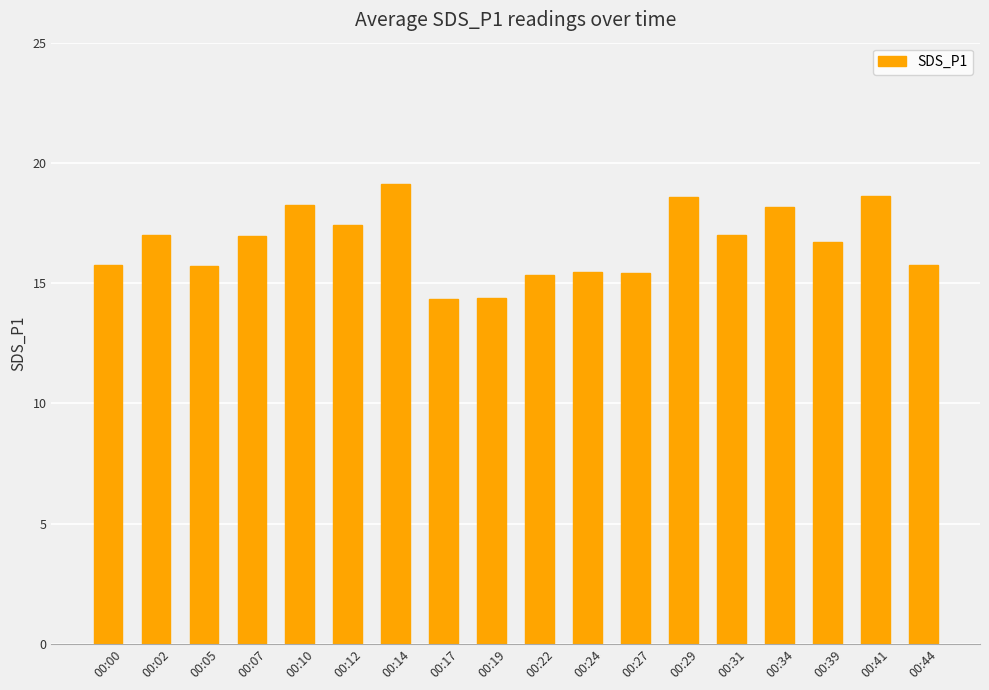

Is it true that the value at 00:14 is 19.1?

True